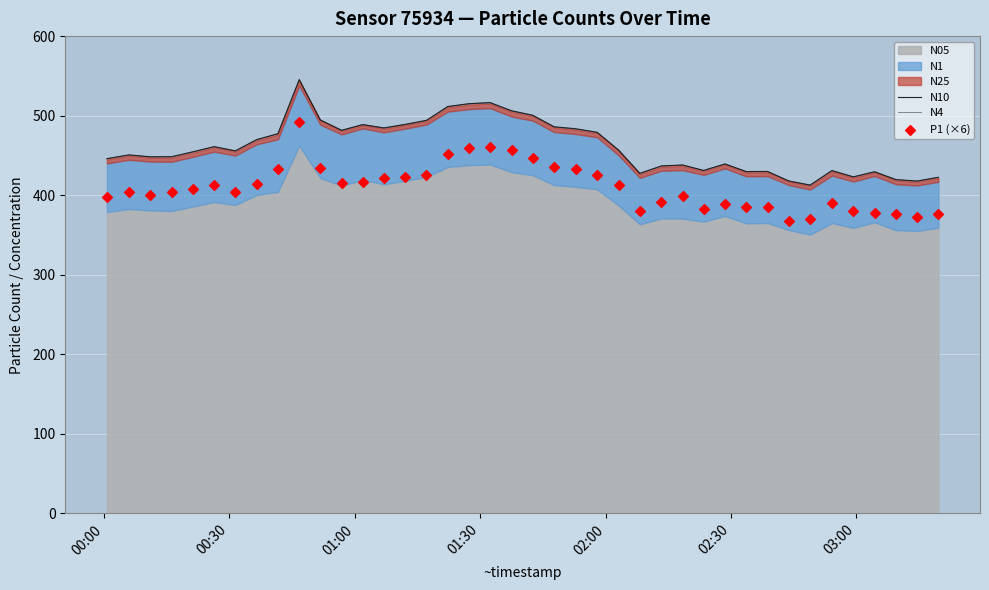

Which series has the largest Y range (max minus min)?

N10